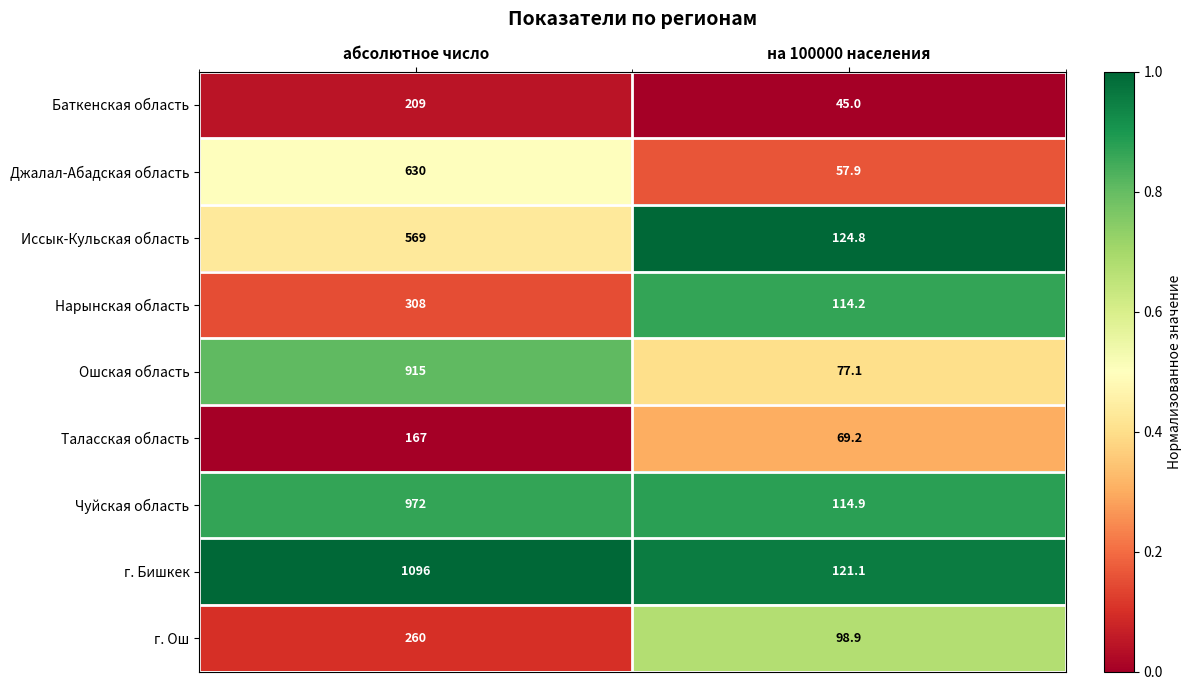

How many data points does each series have?

2